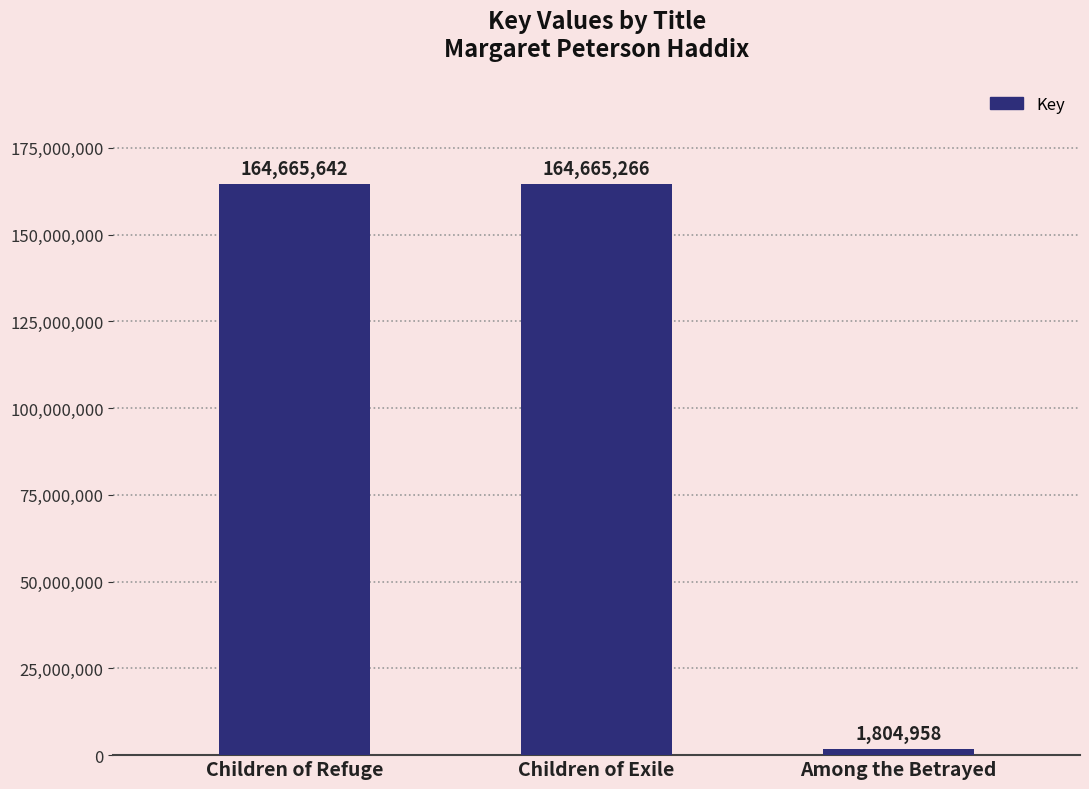

What is the difference between the second highest and minimum values?

162860308